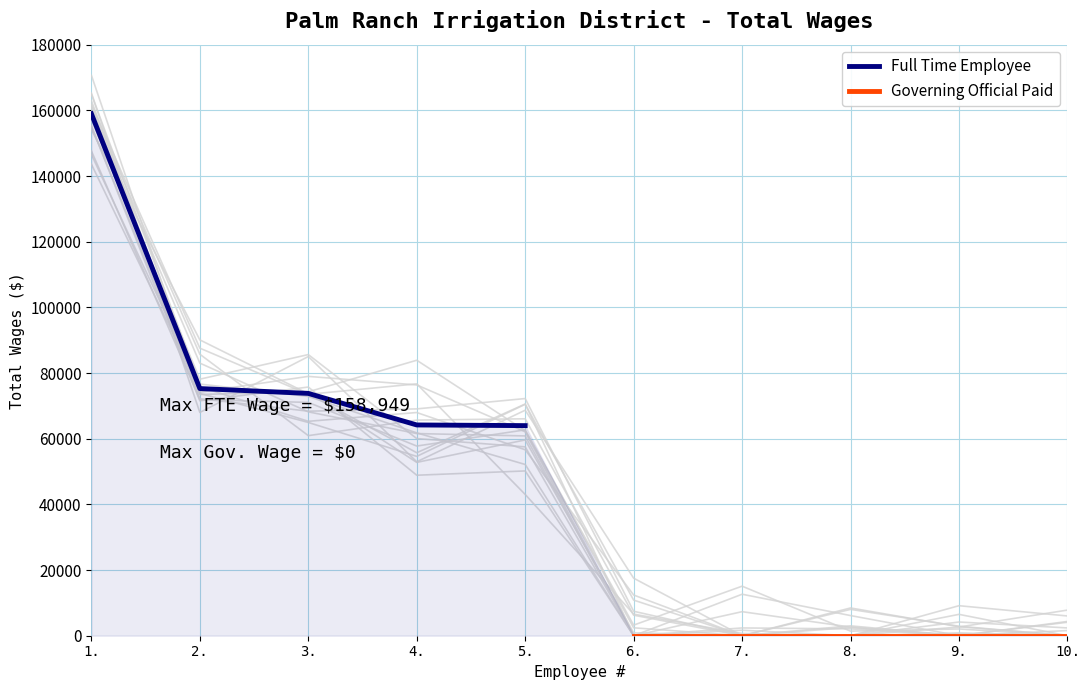

True or false: Full Time Employee and Governing Official Paid intersect in this chart.

False